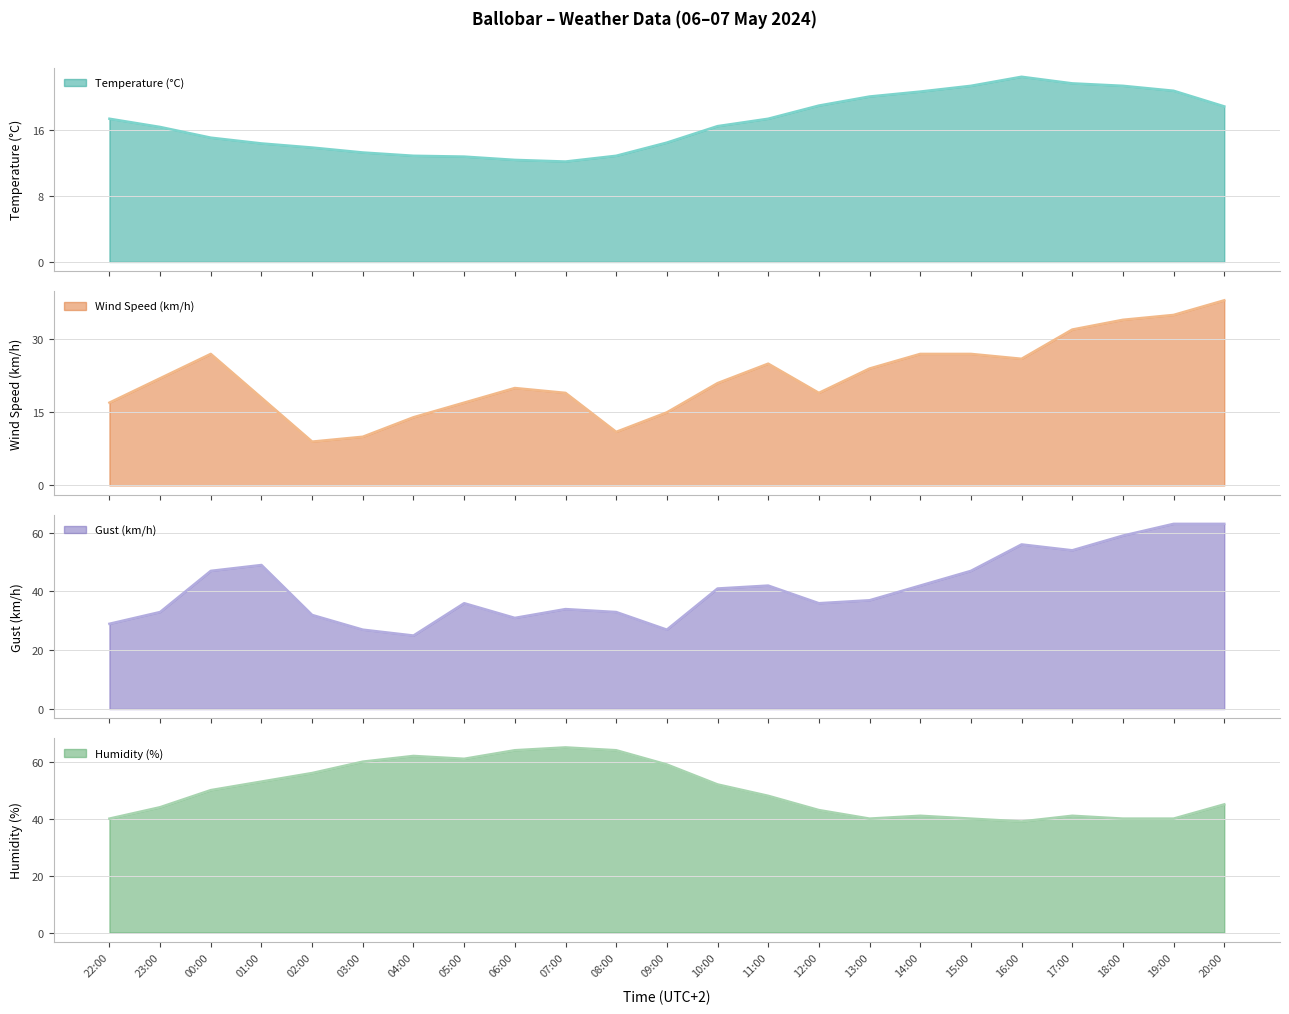

What is the maximum value for Temperature (°C)?

22.5